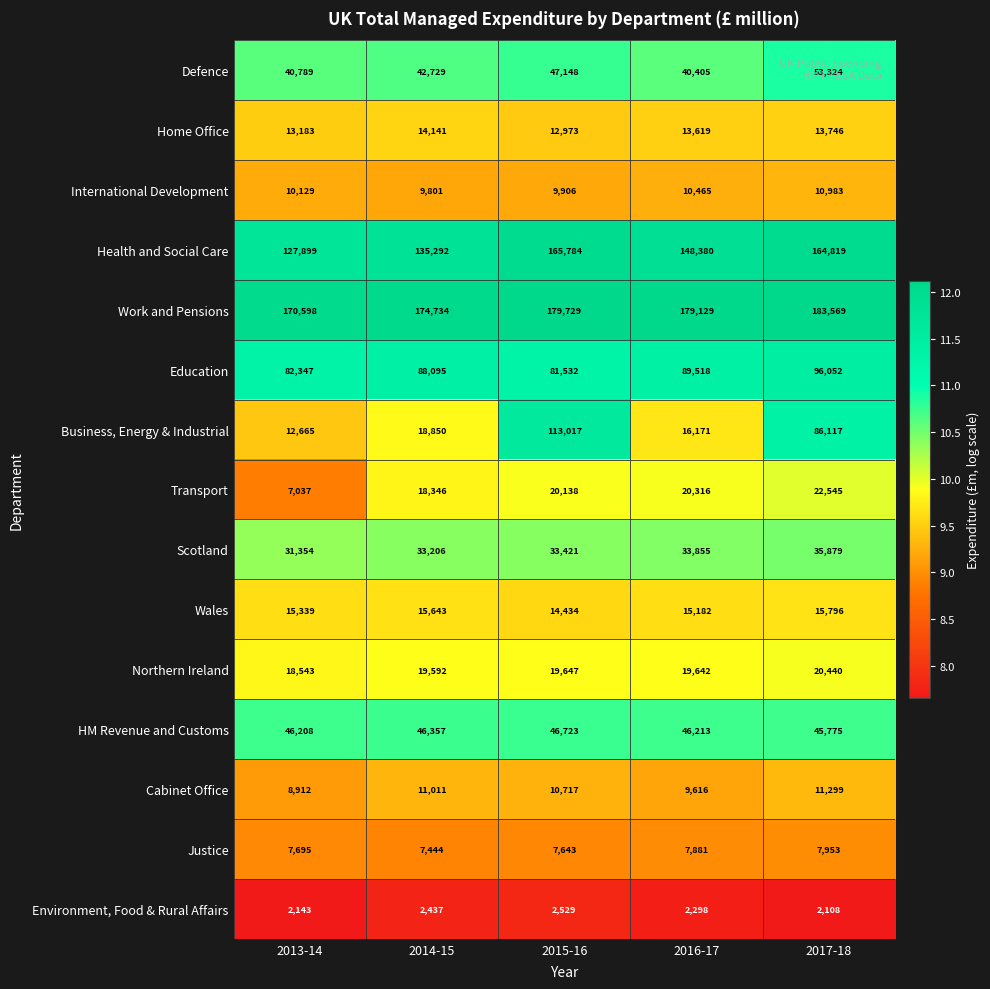

At which label does Scotland reach its peak?

2017-18